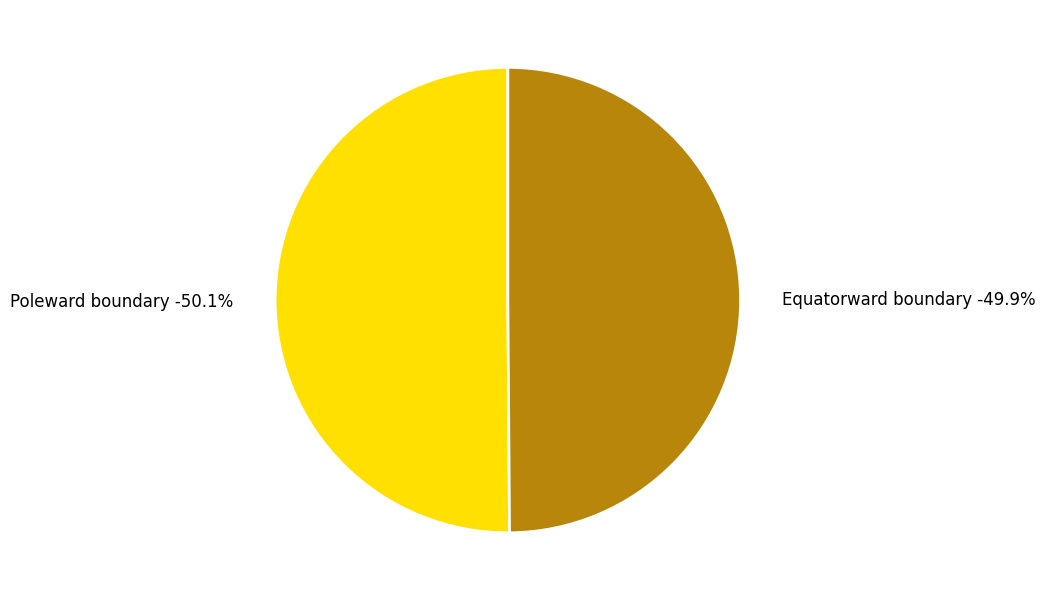

Count the number of slices in the pie.

2